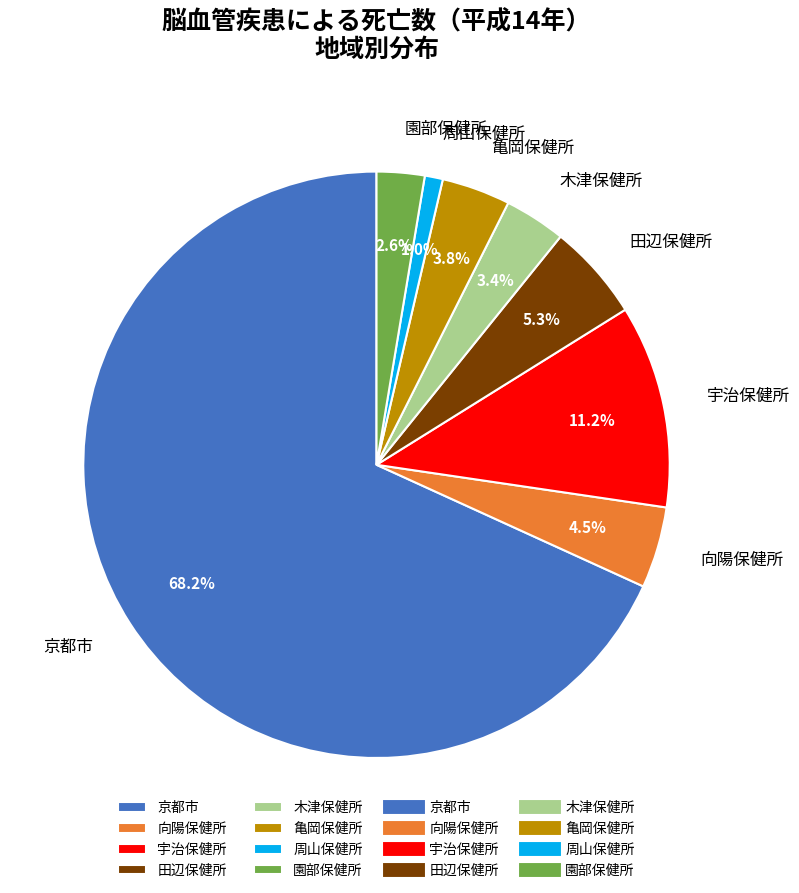

To the nearest percent, what percentage of the pie is 園部保健所?

3%